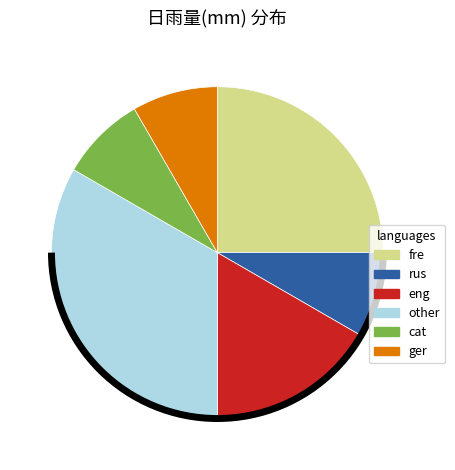

How many segments does this pie chart have?

6